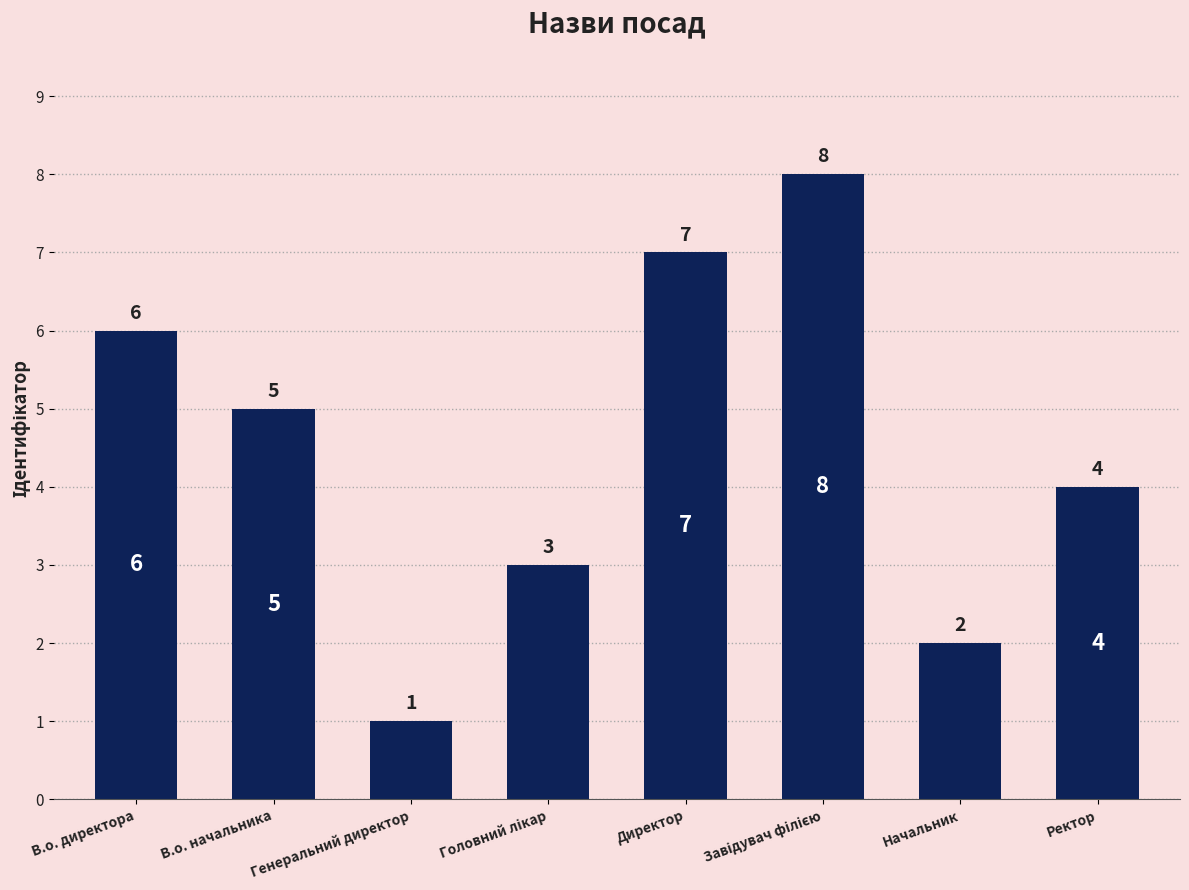

What value does the data have at Директор?

7